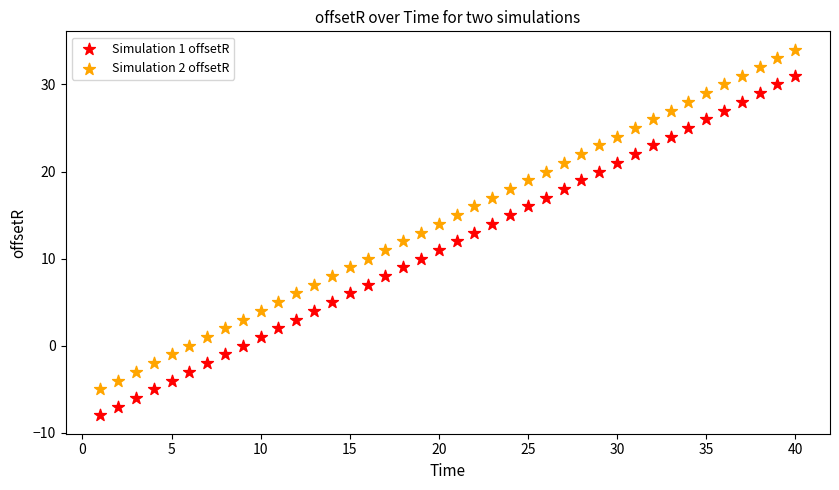

What are all the series names shown in the legend?

Simulation 1 offsetR, Simulation 2 offsetR